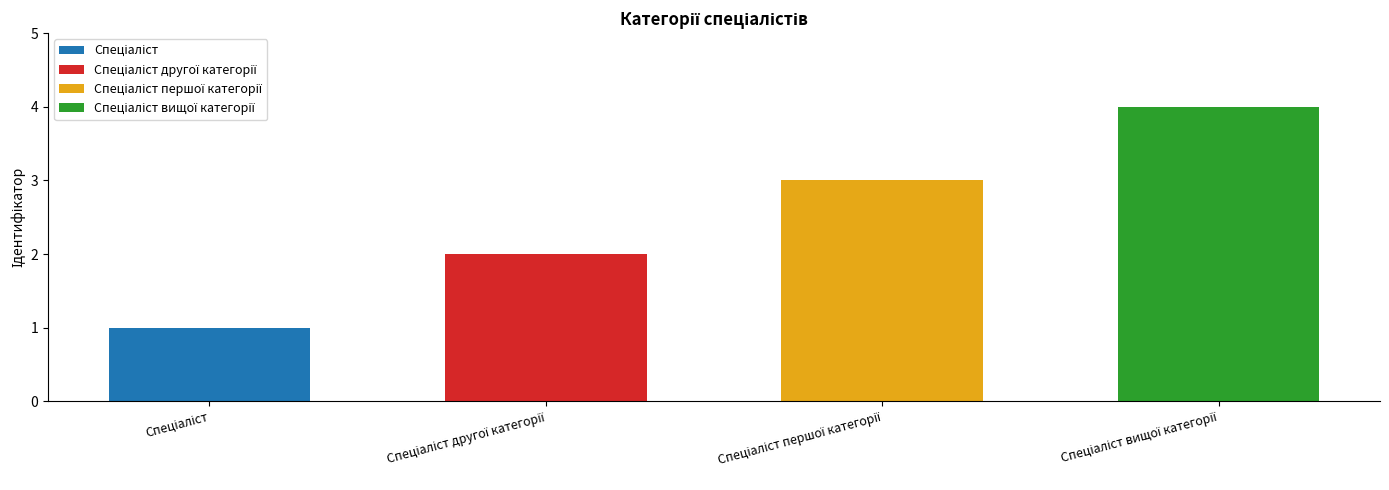

Reading left to right, what are all the values shown in this chart?

Спеціаліст=1	Спеціаліст другої категорії=2	Спеціаліст першої категорії=3	Спеціаліст вищої категорії=4